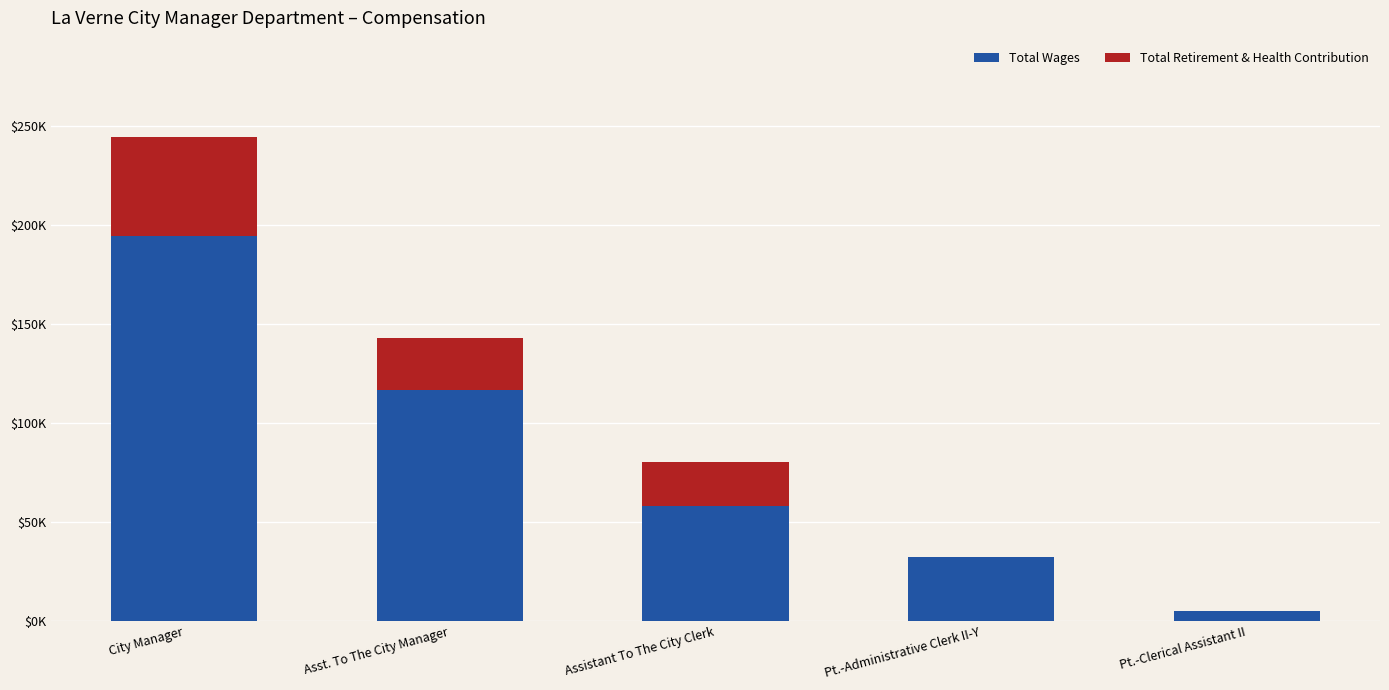

What are all the series names shown in the legend?

Total Wages, Total Retirement & Health Contribution